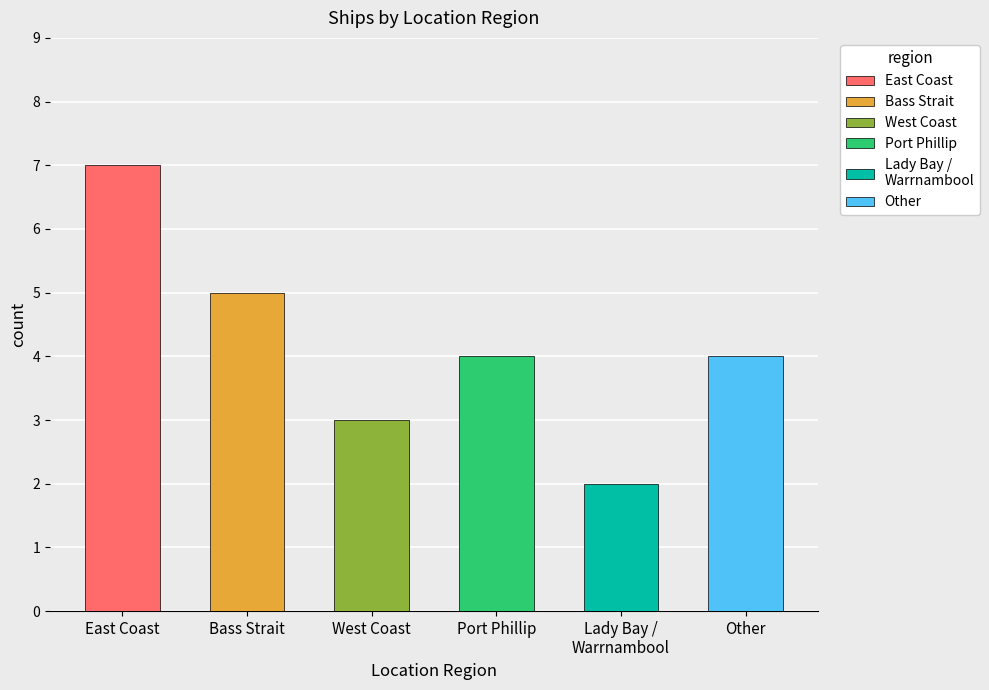

The chart shows a value of 6 at Port Phillip. True or false?

False